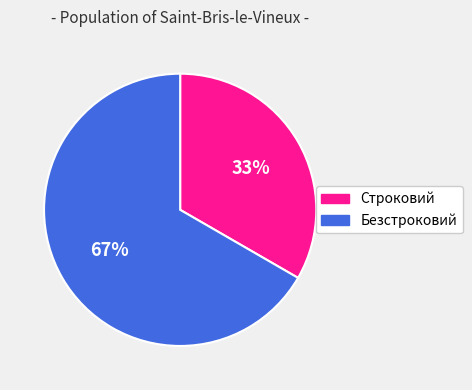

True or false: Строковий accounts for 25% of the total.

False